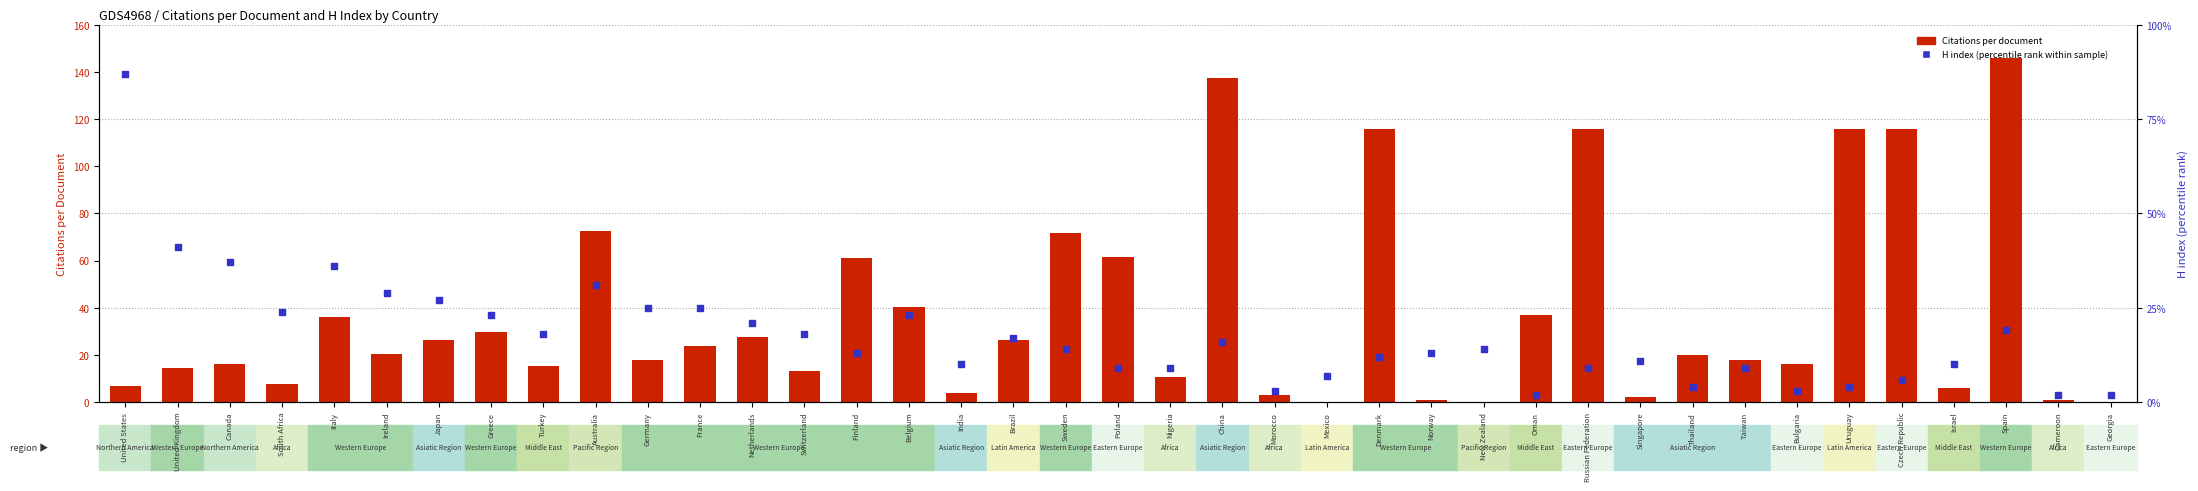

Which series has the largest Y range (max minus min)?

Citations per document